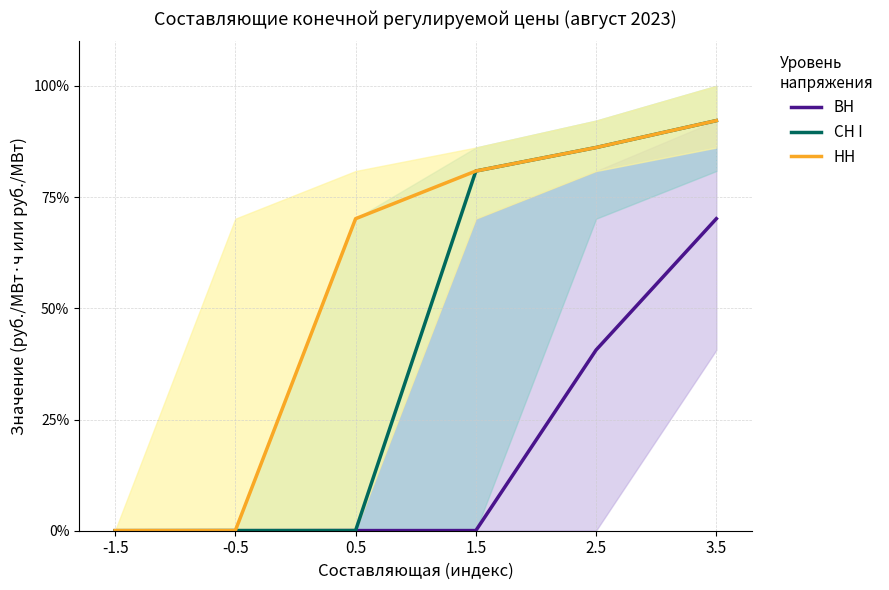

What is the difference between the maximum and second lowest values in the ВН series?

70.1